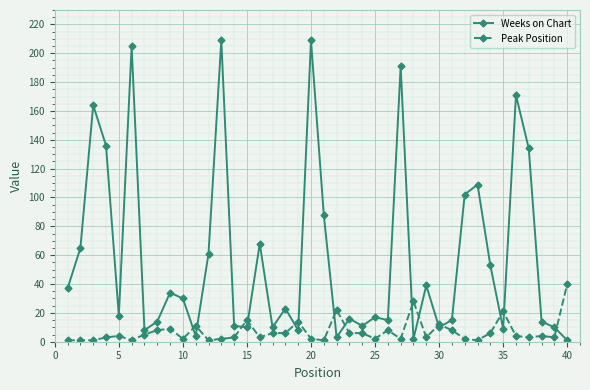

What is the greatest value displayed?

209